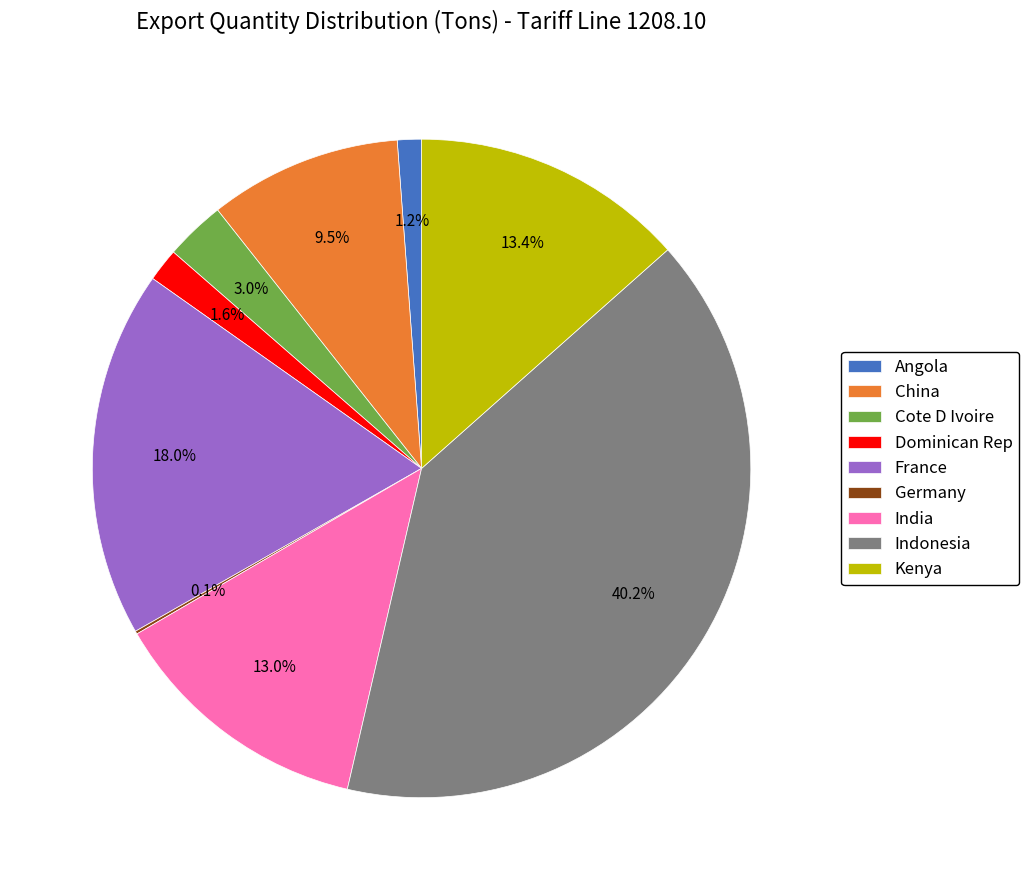

To the nearest percent, what is the difference between the China and Cote D Ivoire slice percentages?

6%